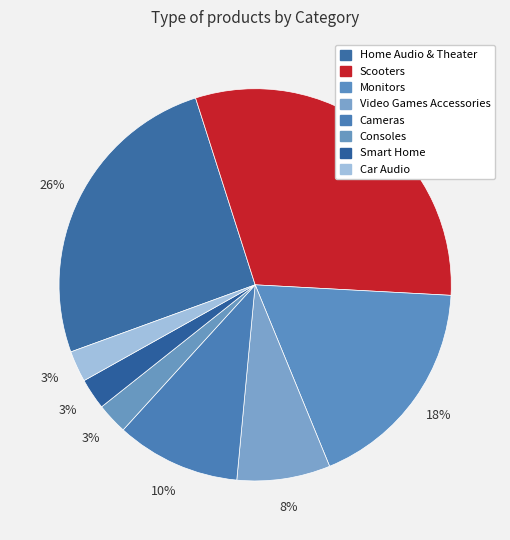

How many slices are in this pie chart?

8